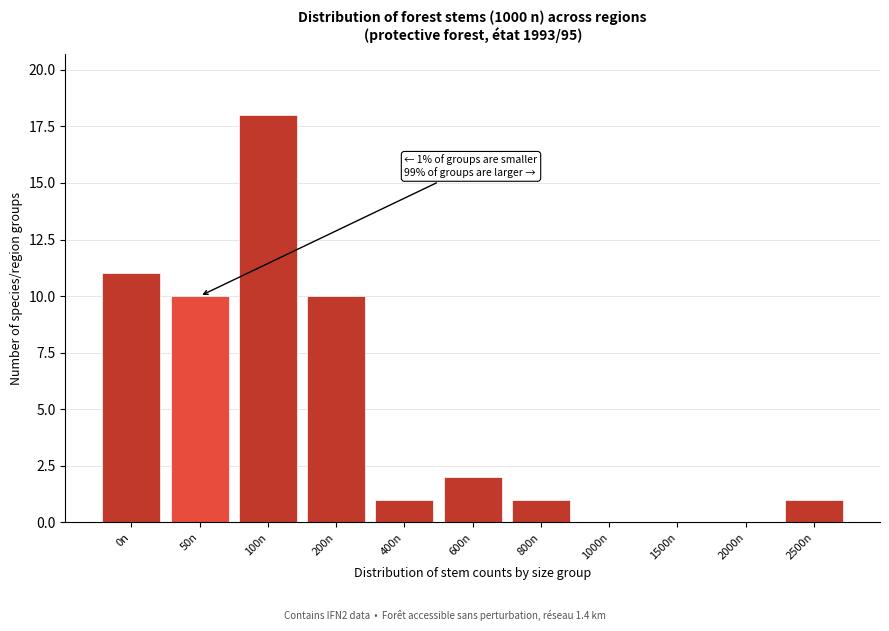

Reading left to right, what are all the values shown in this chart?

0n=11	50n=10	100n=18	200n=10	400n=1	600n=2	800n=1	1000n=0	1500n=0	2000n=0	2500n=1